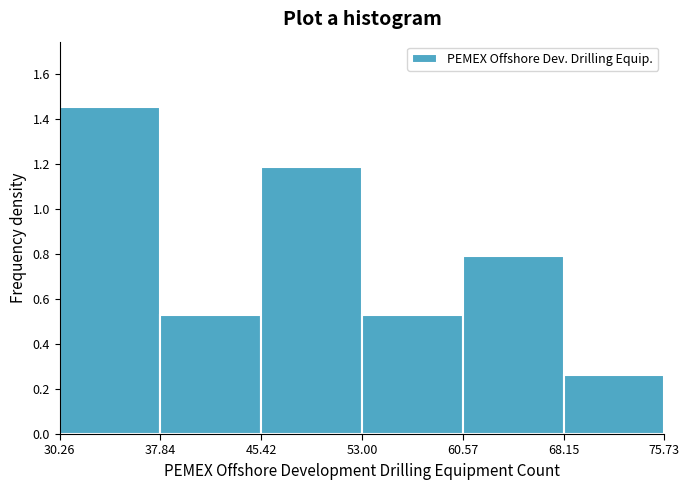

Reading left to right, list every bar in this chart as the range it spans on the x-axis followed by its height. The values are not printed on the chart, so give them approximately, as read against the axis.

30.26 to 37.84: 1.46
37.84 to 45.42: 0.52
45.42 to 53.00: 1.18
53.00 to 60.57: 0.52
60.57 to 68.15: 0.80
68.15 to 75.73: 0.26